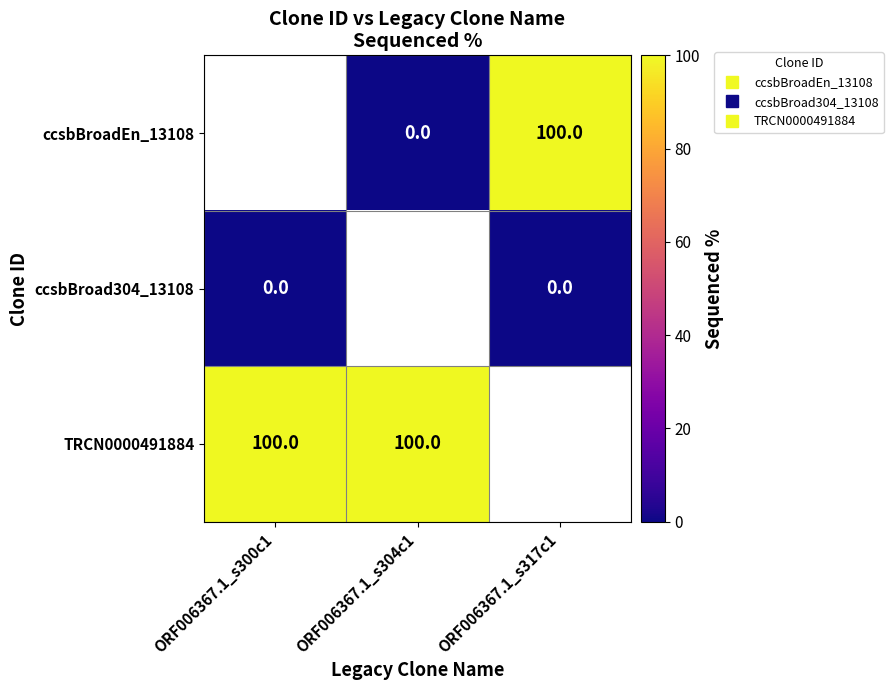

List the labels in order of ccsbBroadEn_13108 value, largest first.

ORF006367.1_s317c1, ORF006367.1_s300c1, ORF006367.1_s304c1